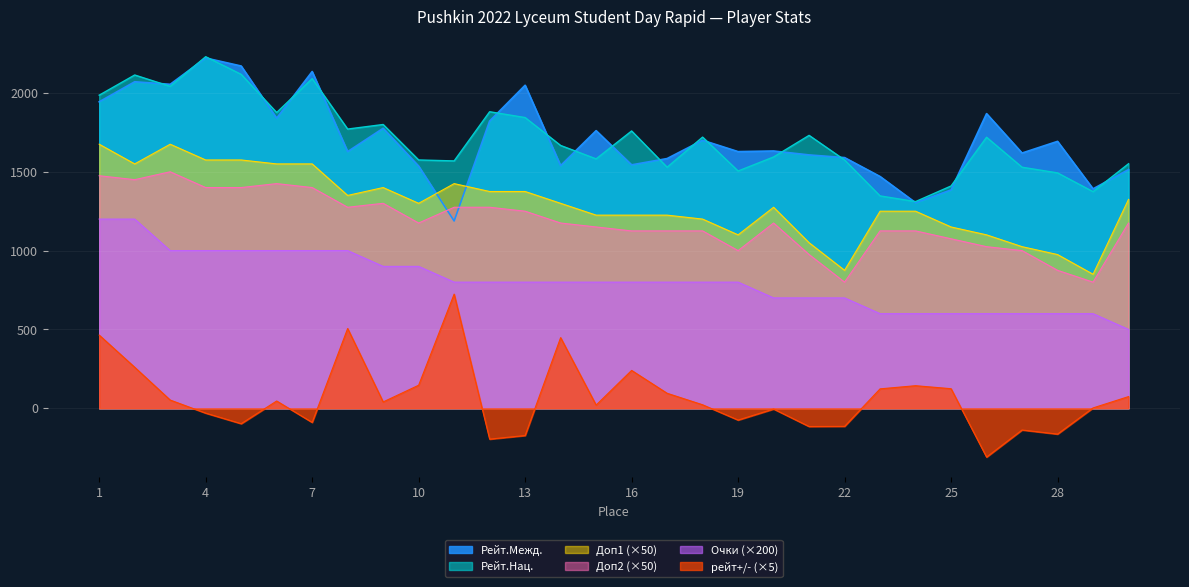

How many data points does each series have?

30